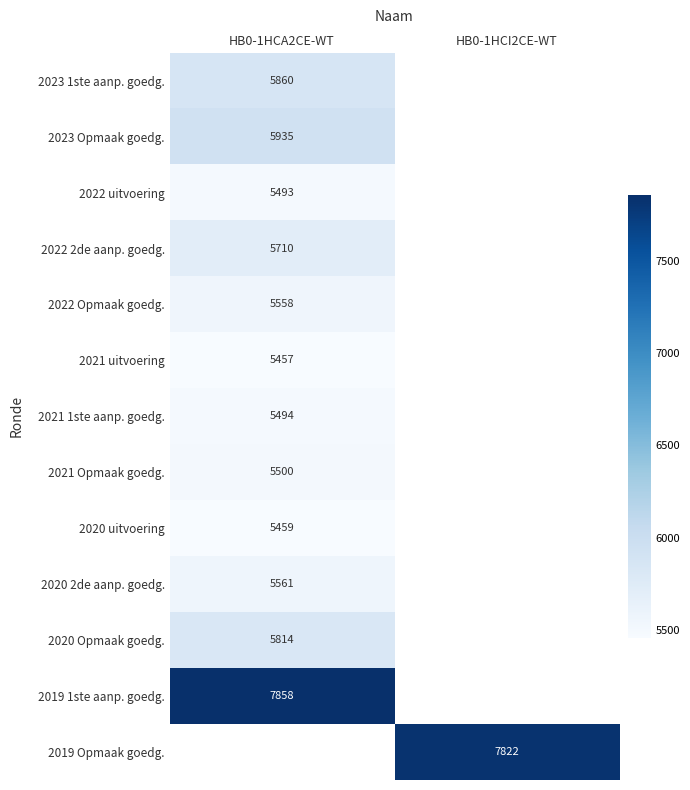

Between HB0-1HCI2CE-WT and HB0-1HCA2CE-WT, which is larger?

HB0-1HCA2CE-WT